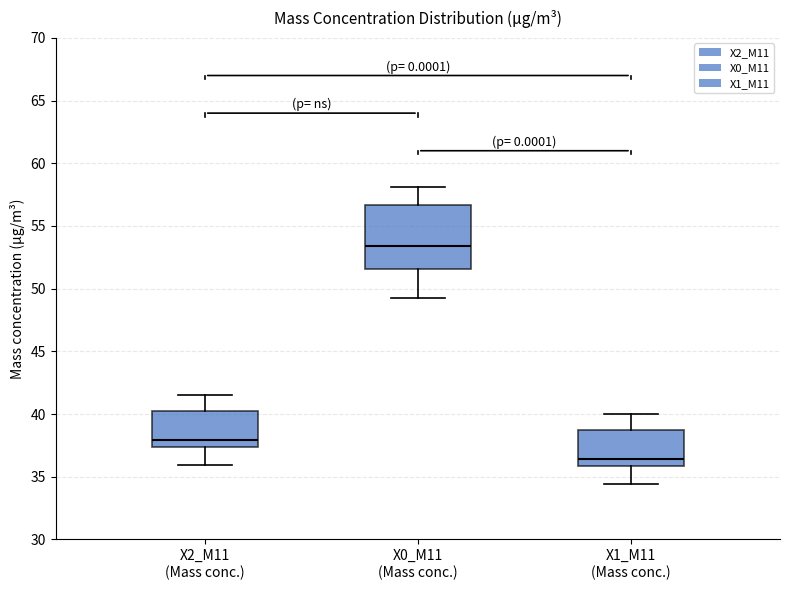

Comparing the boxes themselves (not the whiskers), which one is the tallest?

X0_M11 (Mass conc.)